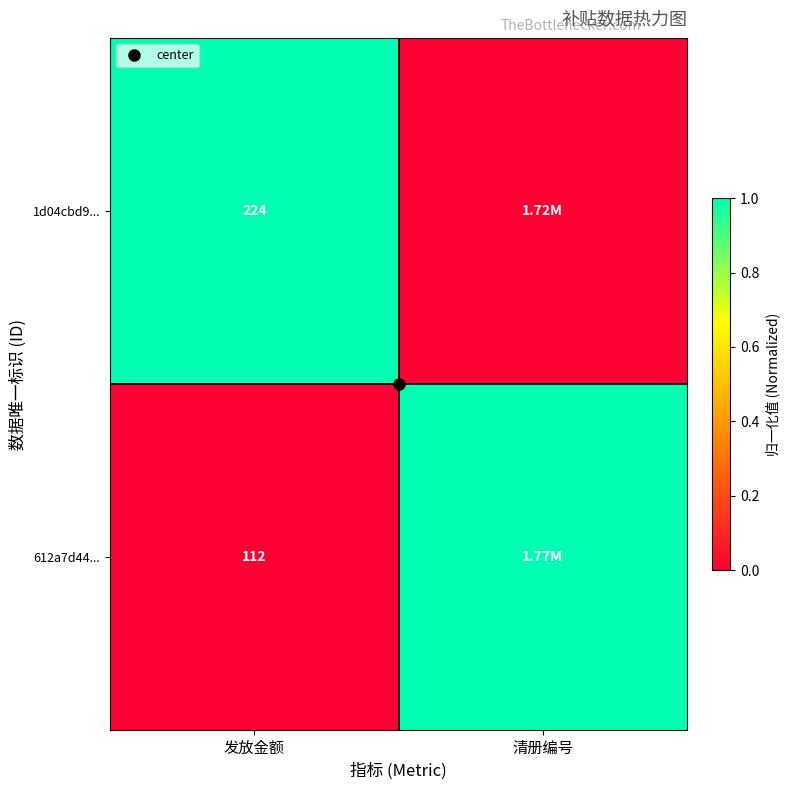

Which category has the highest value in the 612a7d44... series?

清册编号